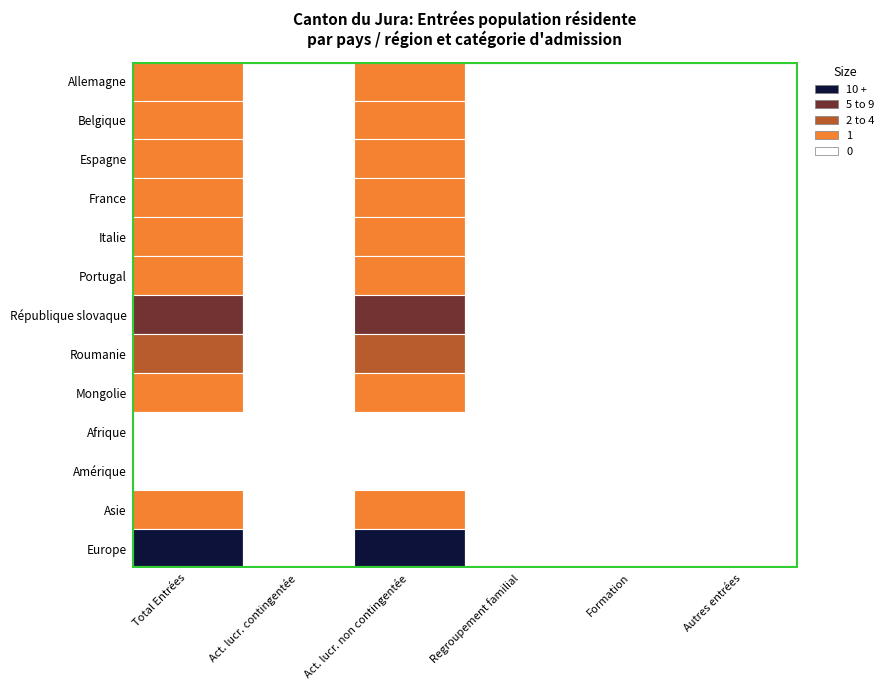

Which series has the largest range (max minus min)?

Europe